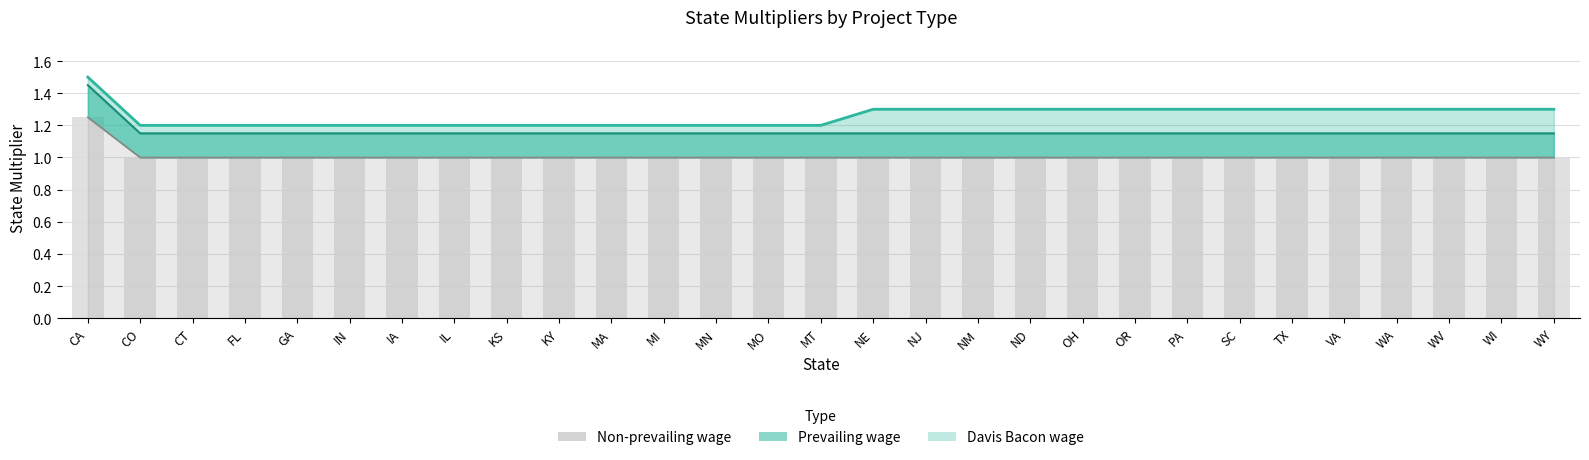

Between WA and MN, which is larger?

WA